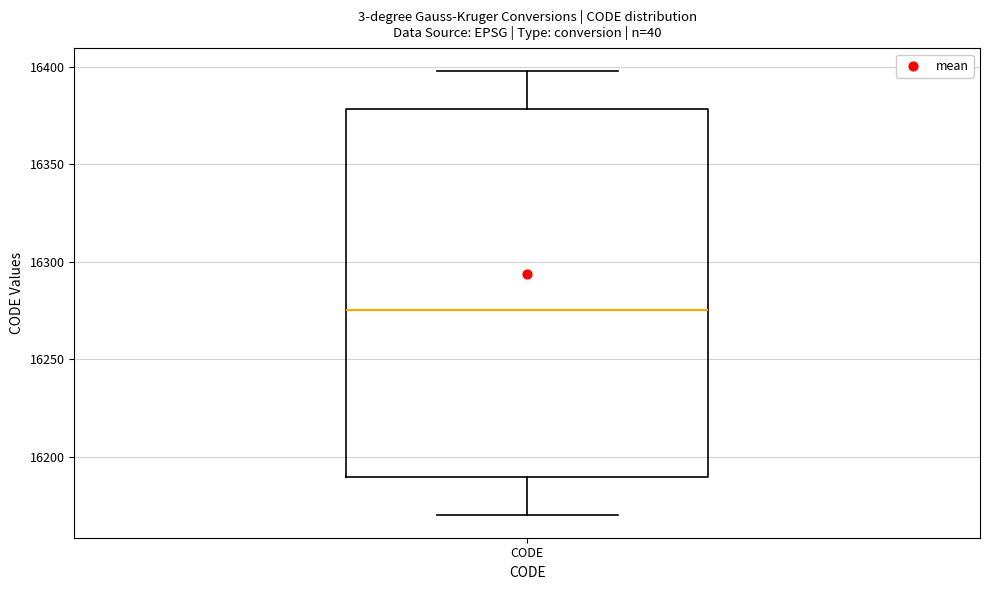

Transcribe this box plot: give where the median line is, the range the box spans, and where the two whiskers end, as read against the y-axis. The values are not printed on the chart, so give them approximately, as read against the axis.

median 16275, box 16190 to 16380, whiskers 16170 to 16400